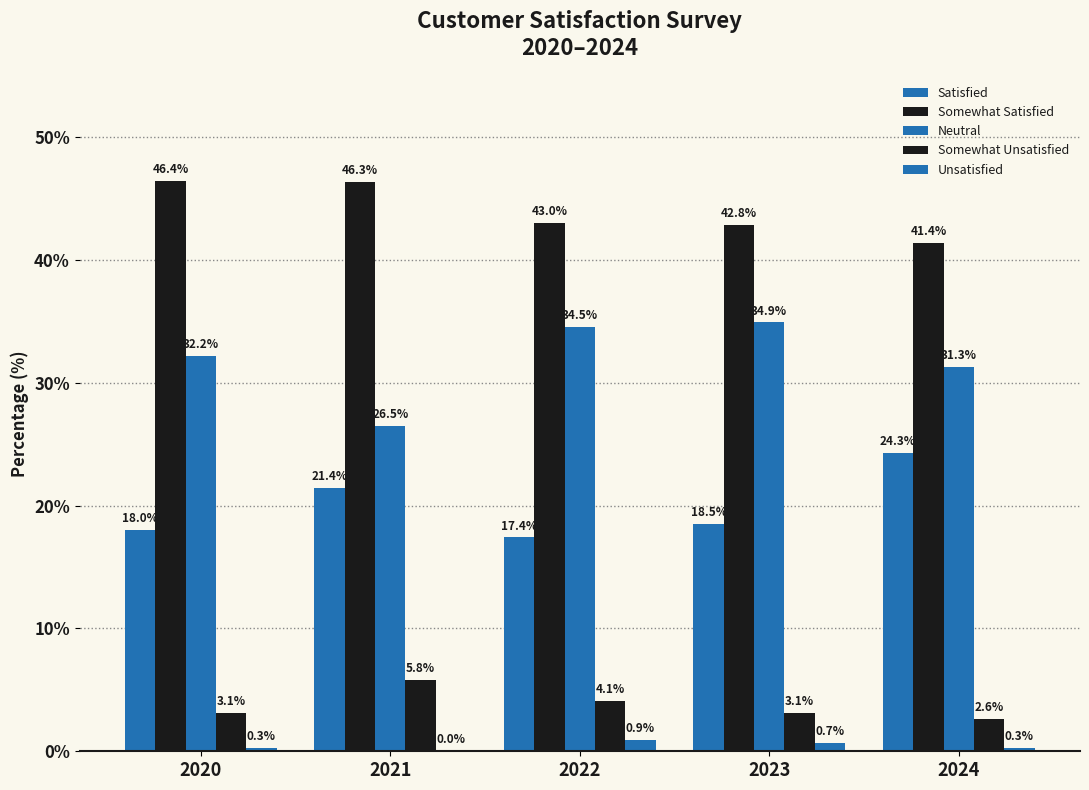

Count the number of data series in this chart.

5